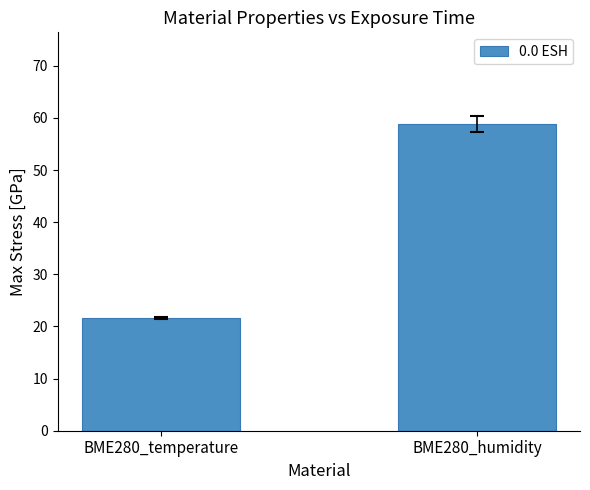

What is the change in value from BME280_temperature to BME280_humidity?

+37.2